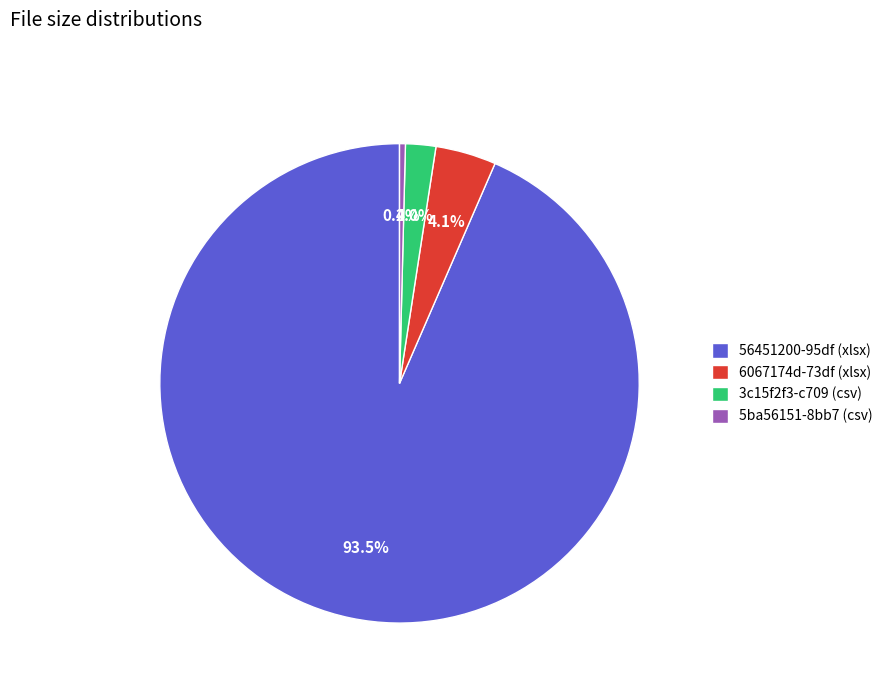

What is the smallest slice in the pie chart?

5ba56151-8bb7 (csv)